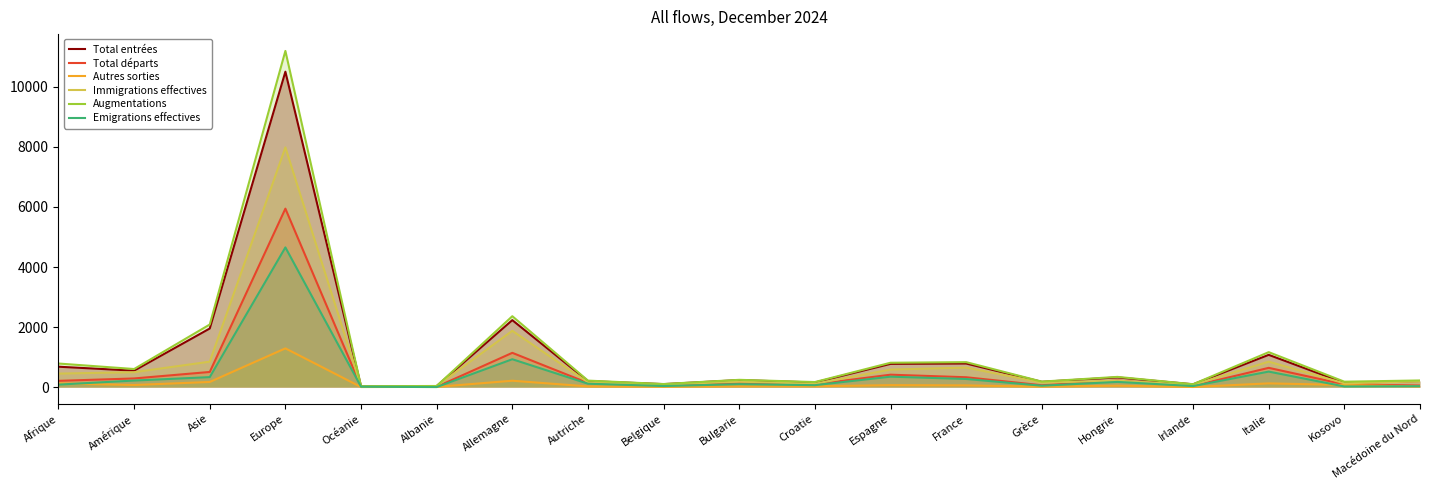

Between which two adjacent categories do Total départs and Immigrations effectives first intersect?

Grèce and Hongrie